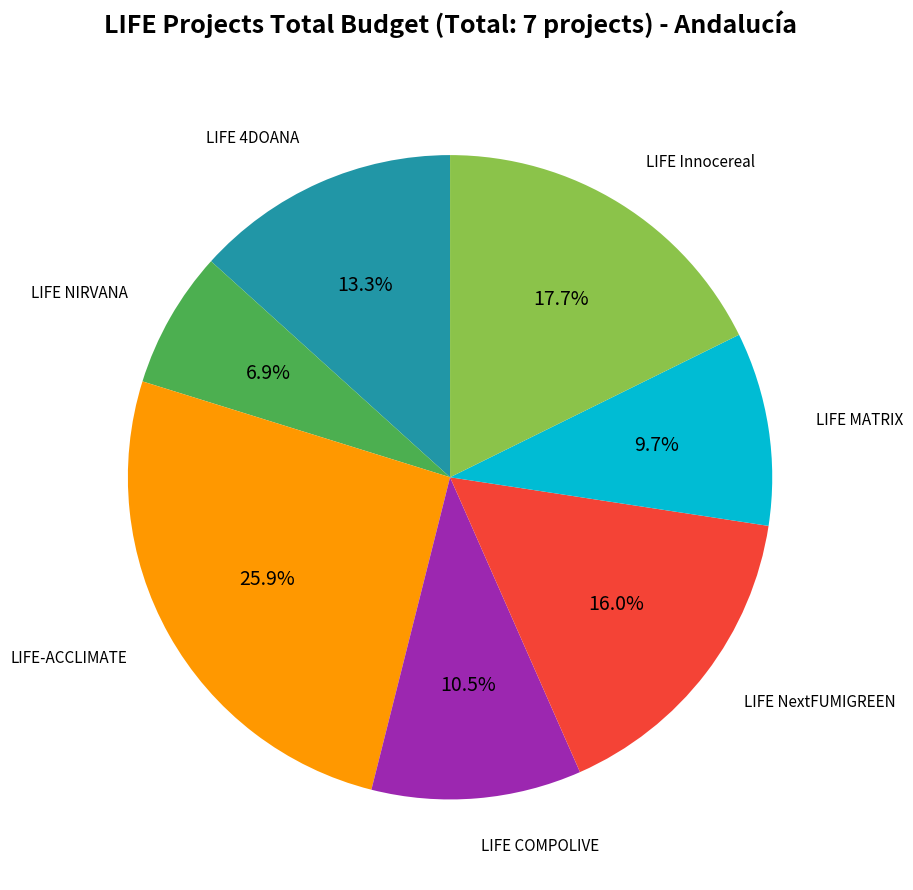

Count the number of slices in the pie.

7